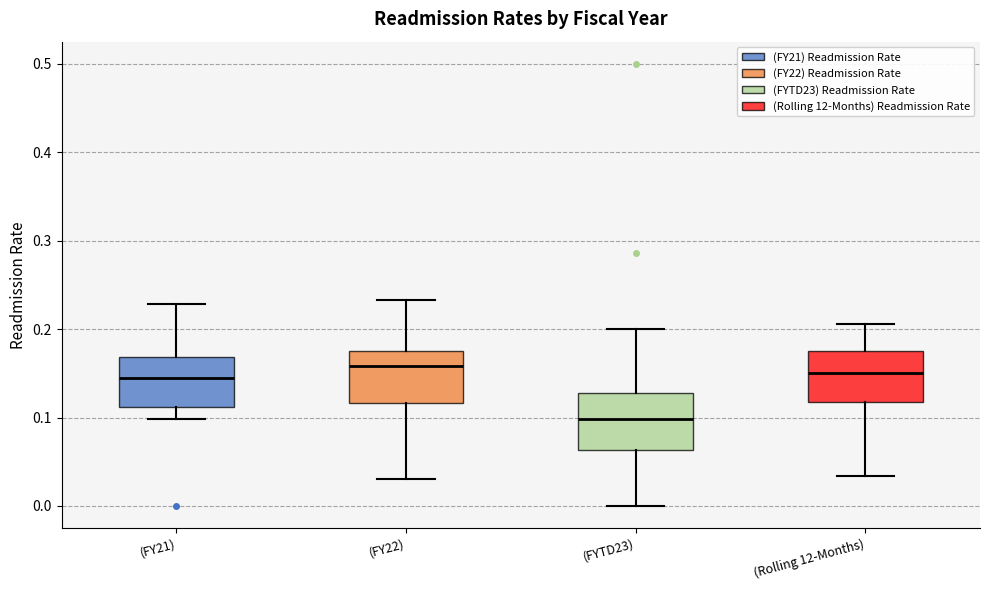

Where does the upper whisker of the box for (Rolling 12-Months) end on the y-axis? The values are not printed on the chart, so give them approximately, as read against the axis.

0.21